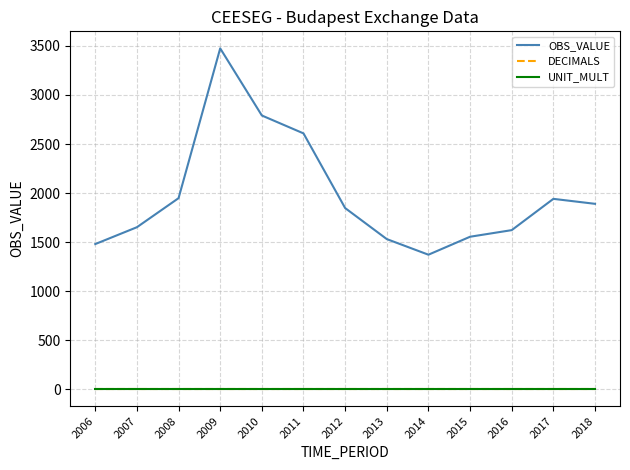

Which series has the widest spread of values?

OBS_VALUE